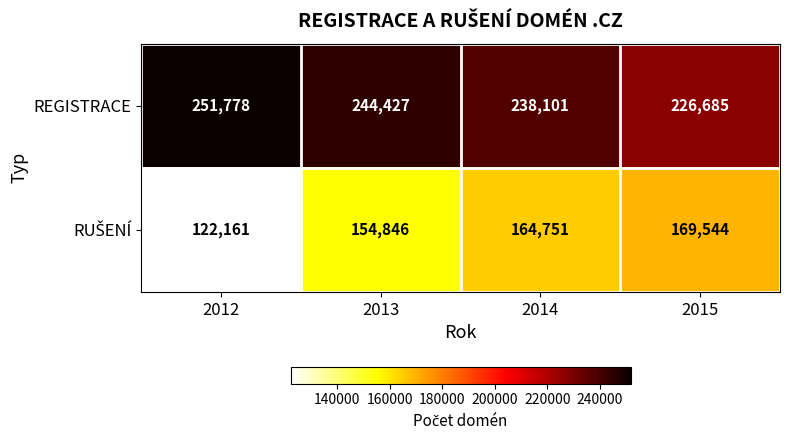

Which label corresponds to the largest value in the chart?

2012